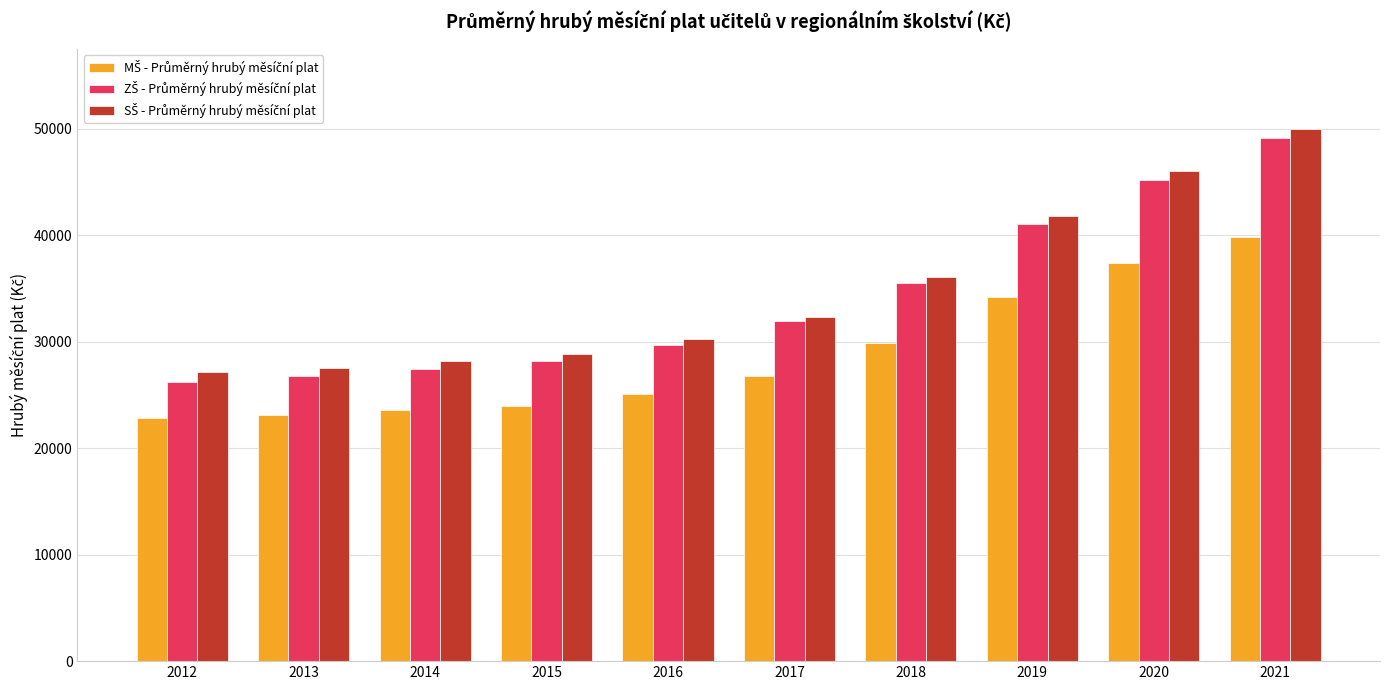

What is the spread (max minus min) of values at 2013?

4436.5